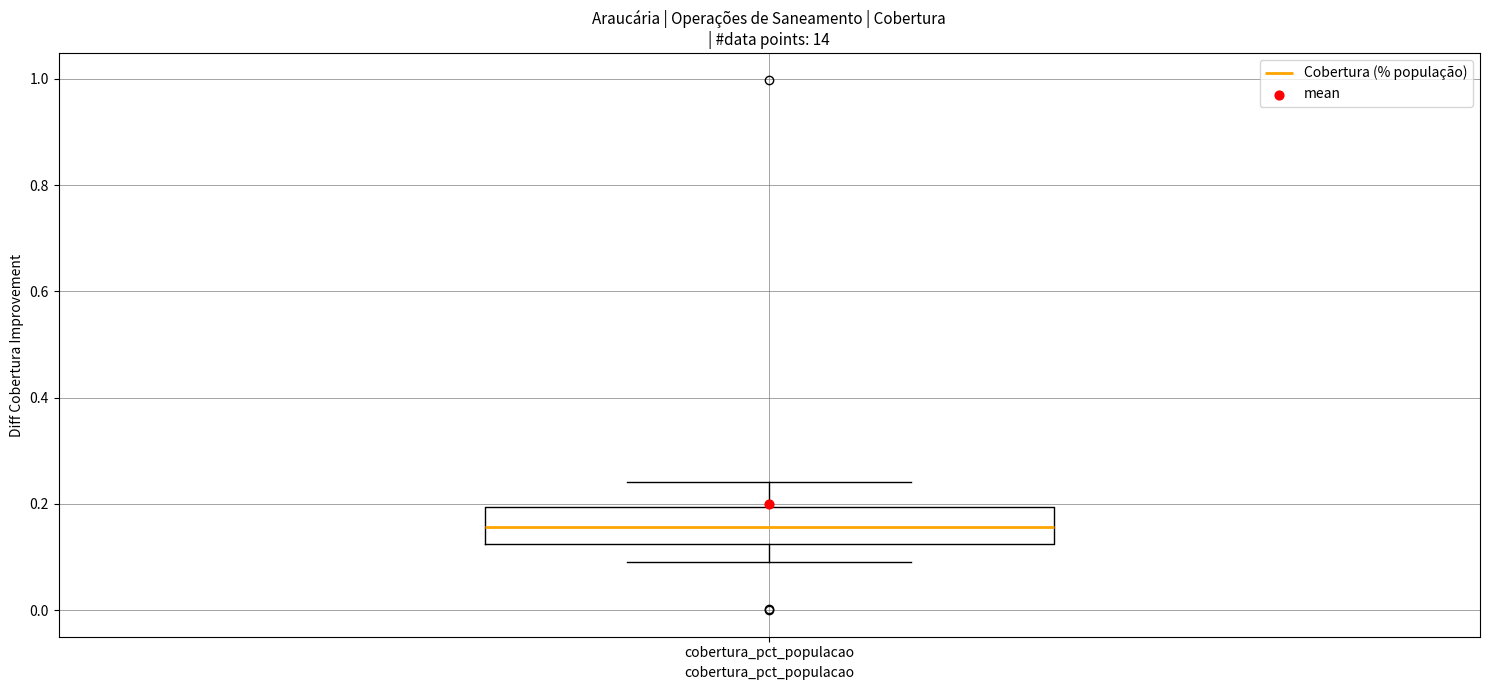

Transcribe this box plot: give where the median line is, the range the box spans, and where the two whiskers end, as read against the y-axis. The values are not printed on the chart, so give them approximately, as read against the axis.

median 0.16, box 0.12 to 0.20, whiskers 0.10 to 0.24